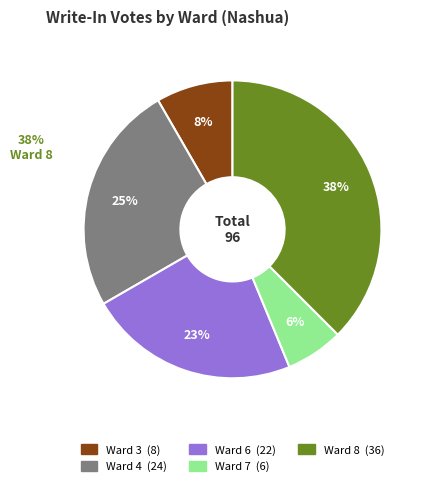

True or false: Ward 8 accounts for 38% of the total.

True